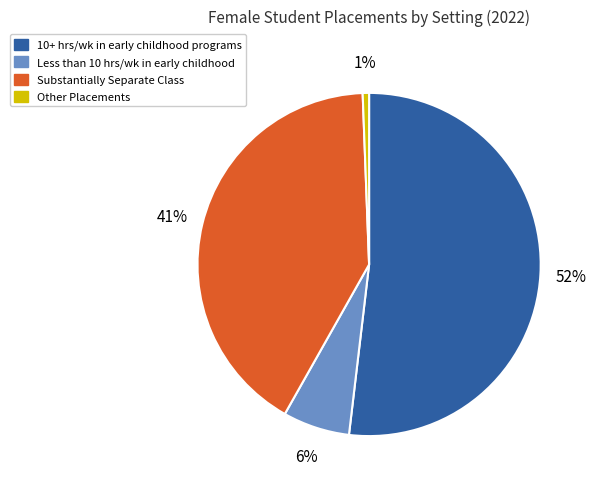

Count the number of slices in the pie.

4